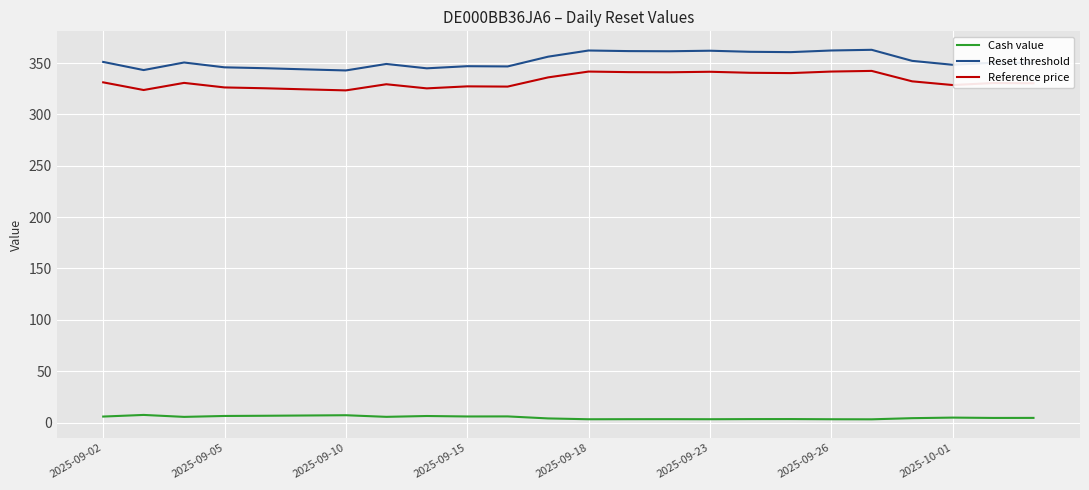

Which series has the widest spread of values?

Reset threshold